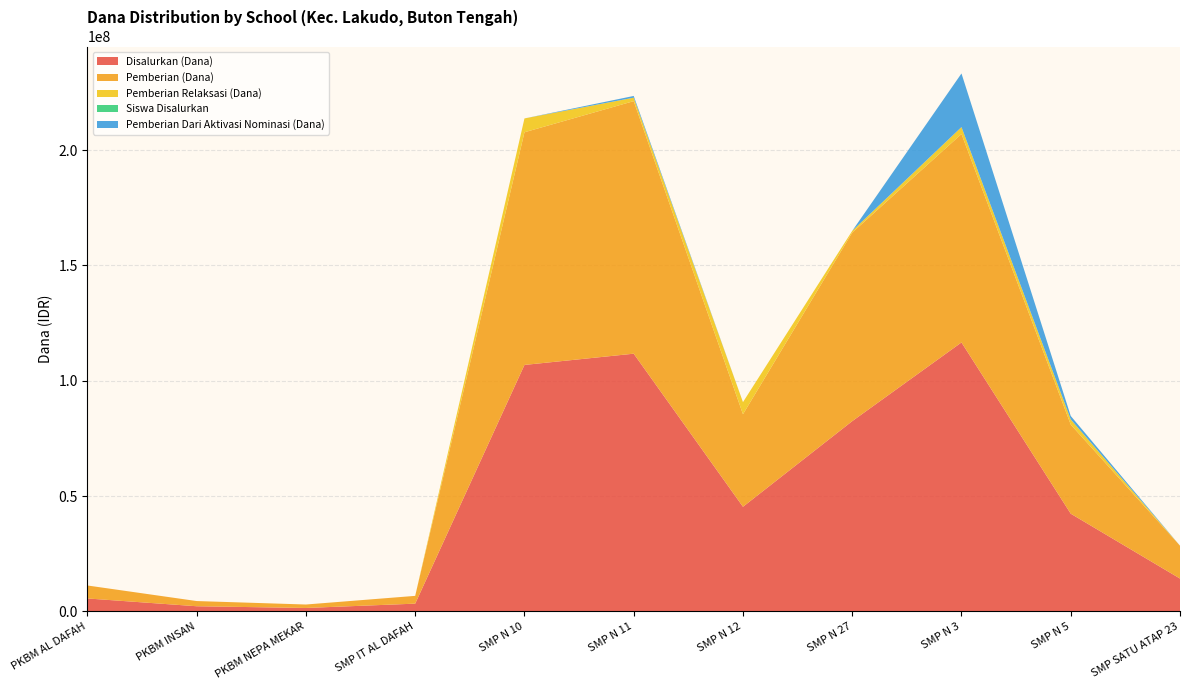

Reading left to right, extract all data points from this chart.

Disalurkan (Dana): PKBM AL DAFAH=5625000	PKBM INSAN=2250000	PKBM NEPA MEKAR=1500000	SMP IT AL DAFAH=3375000	SMP N 10=106875000	SMP N 11=111750000	SMP N 12=45375000	SMP N 27=82500000	SMP N 3=116625000	SMP N 5=42375000	SMP SATU ATAP 23=14250000
Pemberian (Dana): PKBM AL DAFAH=5625000	PKBM INSAN=2250000	PKBM NEPA MEKAR=1500000	SMP IT AL DAFAH=3375000	SMP N 10=100875000	SMP N 11=109500000	SMP N 12=40125000	SMP N 27=81750000	SMP N 3=90375000	SMP N 5=38625000	SMP SATU ATAP 23=14250000
Pemberian Relaksasi (Dana): PKBM AL DAFAH=0	PKBM INSAN=0	PKBM NEPA MEKAR=0	SMP IT AL DAFAH=0	SMP N 10=6000000	SMP N 11=1500000	SMP N 12=5250000	SMP N 27=750000	SMP N 3=3000000	SMP N 5=2250000	SMP SATU ATAP 23=0
Siswa Disalurkan: PKBM AL DAFAH=9	PKBM INSAN=5	PKBM NEPA MEKAR=2	SMP IT AL DAFAH=5	SMP N 10=179	SMP N 11=177	SMP N 12=69	SMP N 27=134	SMP N 3=178	SMP N 5=73	SMP SATU ATAP 23=22
Pemberian Dari Aktivasi Nominasi (Dana): PKBM AL DAFAH=0	PKBM INSAN=0	PKBM NEPA MEKAR=0	SMP IT AL DAFAH=0	SMP N 10=0	SMP N 11=750000	SMP N 12=0	SMP N 27=0	SMP N 3=23250000	SMP N 5=1500000	SMP SATU ATAP 23=0